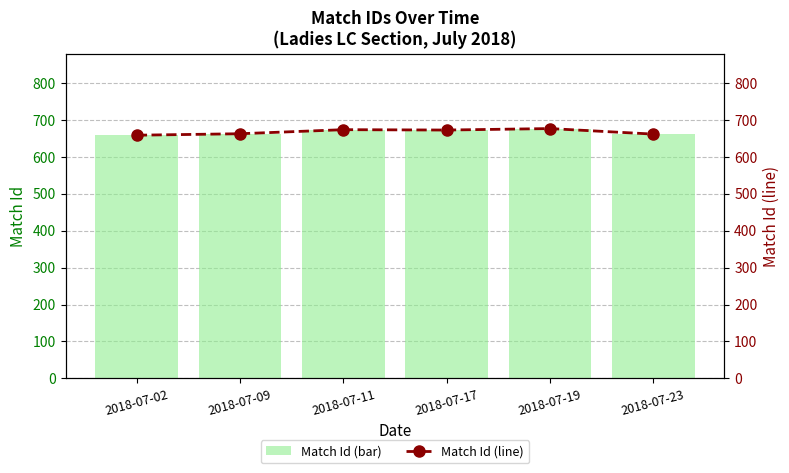

What is the average value of the Match Id (line) series?

668